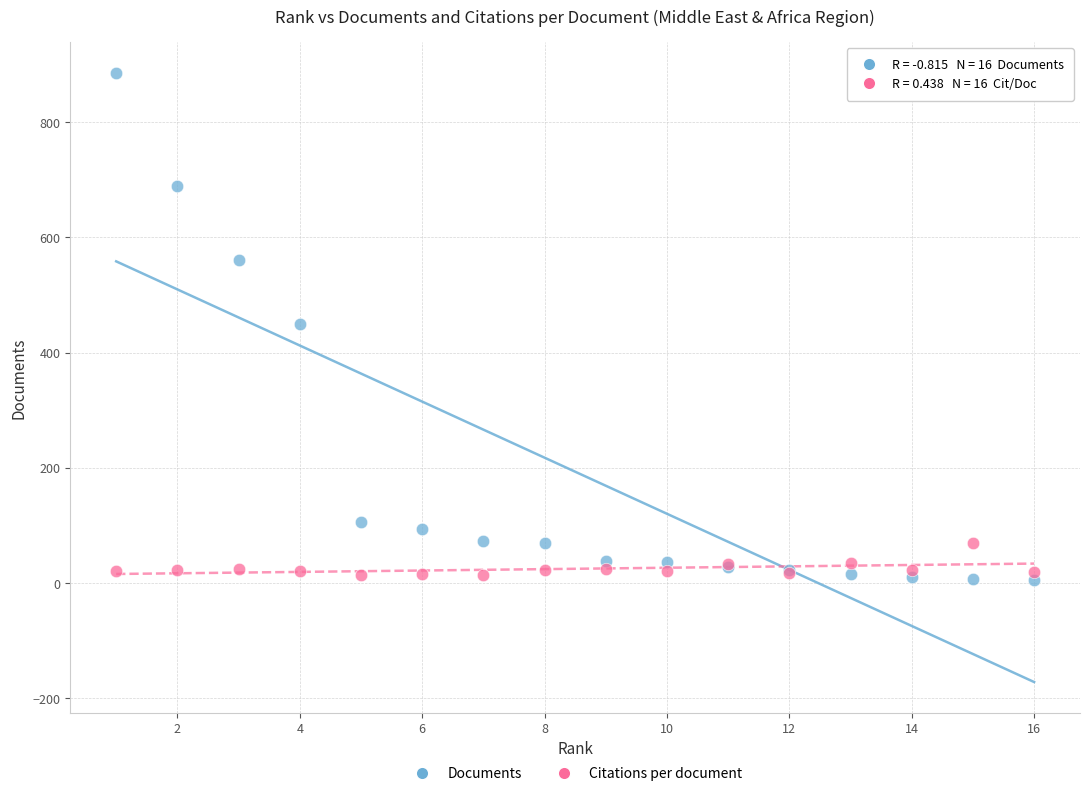

Which series has the largest Y range (max minus min)?

Documents